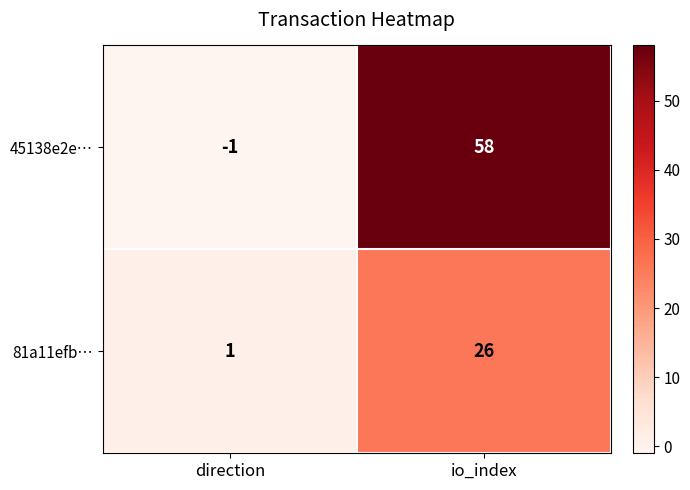

What is the difference between the highest and lowest values at io_index?

32